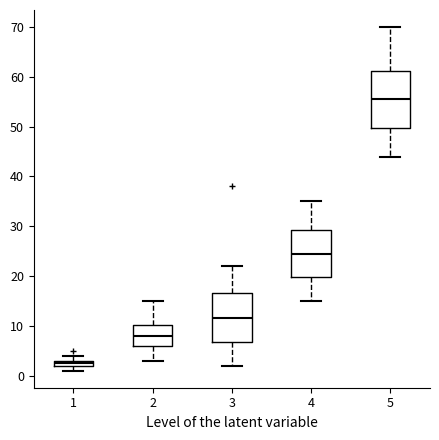

Where does the upper whisker of the box at x = 3 end on the y-axis? The values are not printed on the chart, so give them approximately, as read against the axis.

22